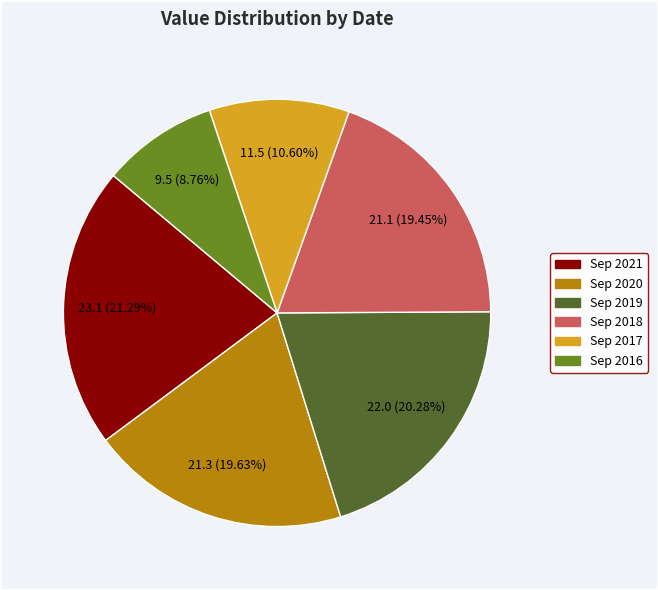

Is it true that Sep 2020 is 20% of the pie?

True